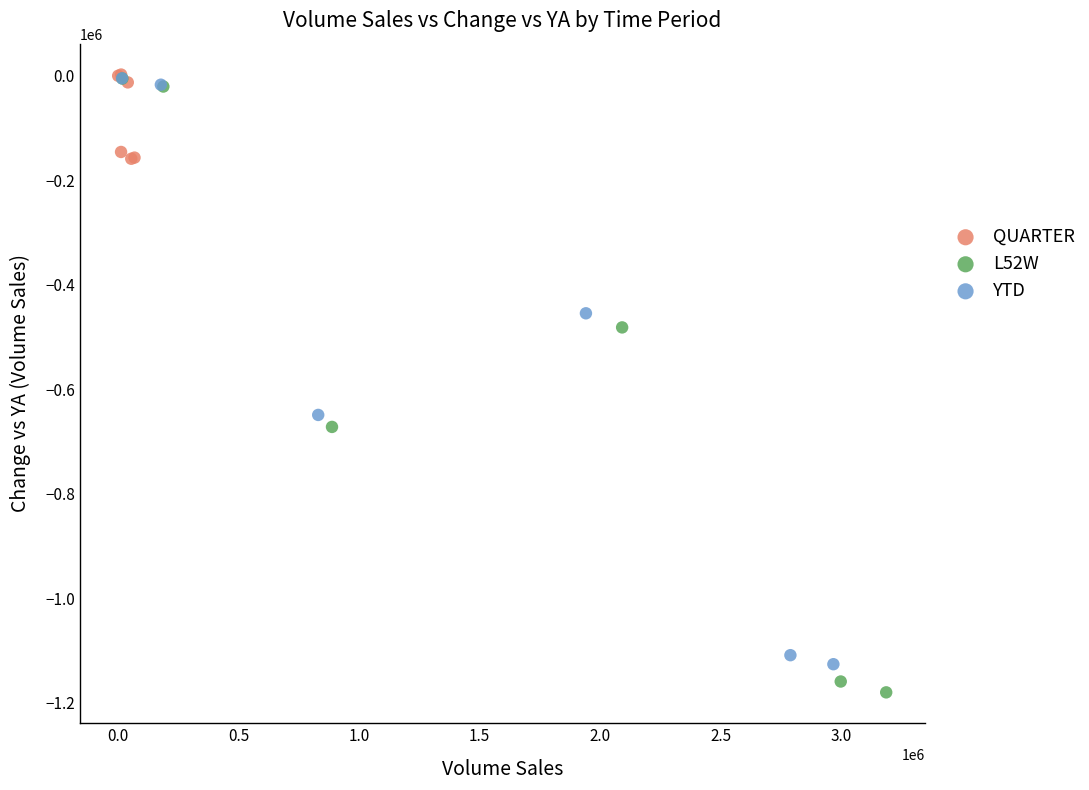

Which series has the widest spread of Y values?

L52W